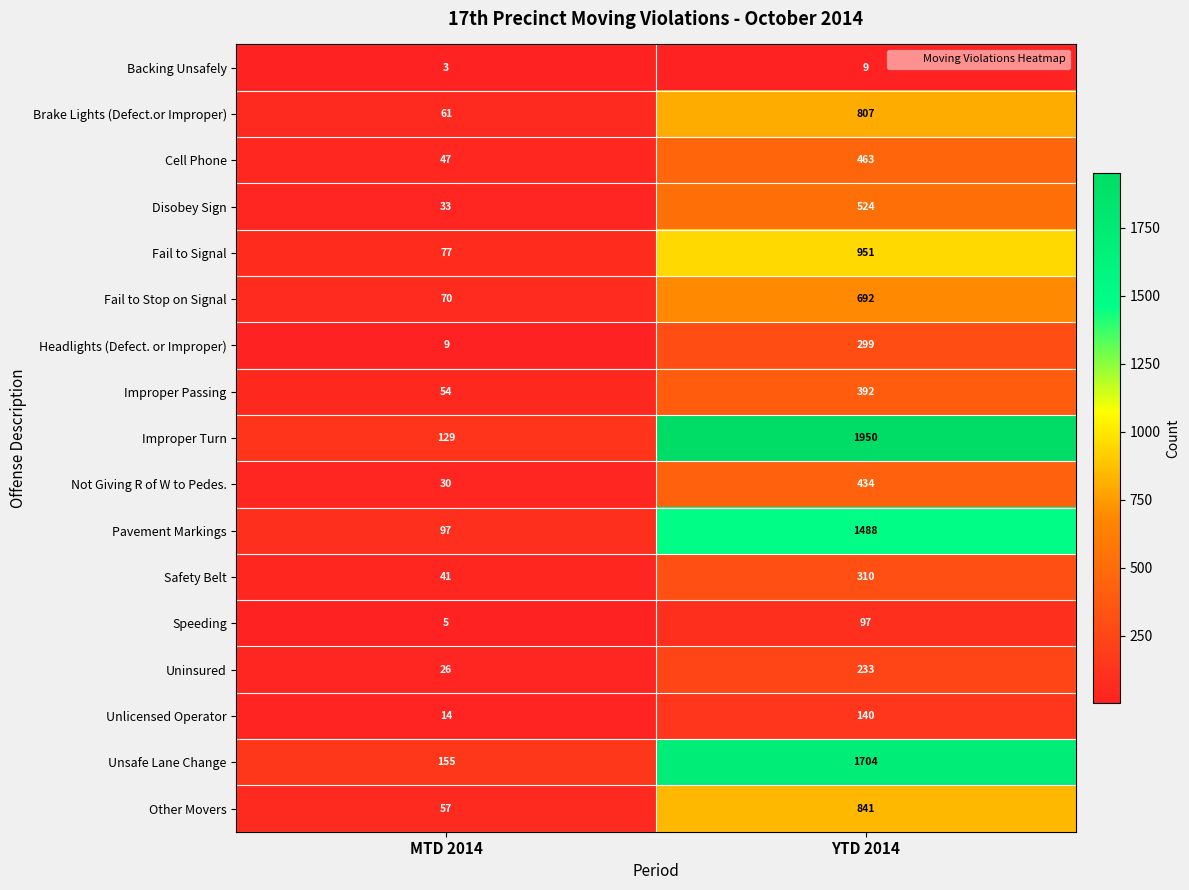

What is the difference between the highest and lowest values at MTD 2014?

152